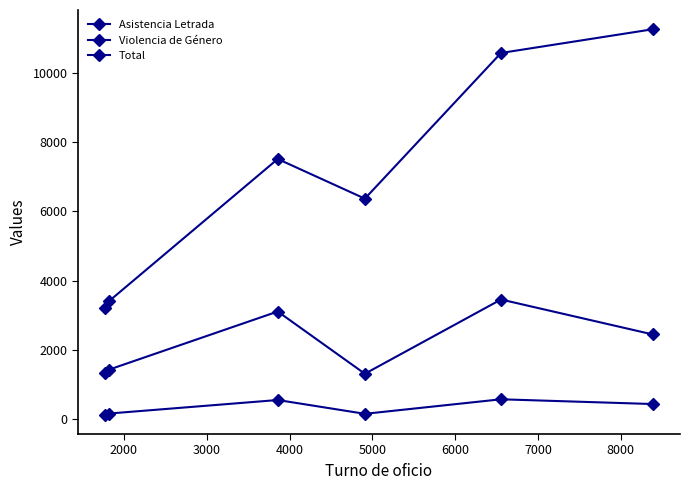

True or false: Asistencia Letrada and Total cross at least once.

False